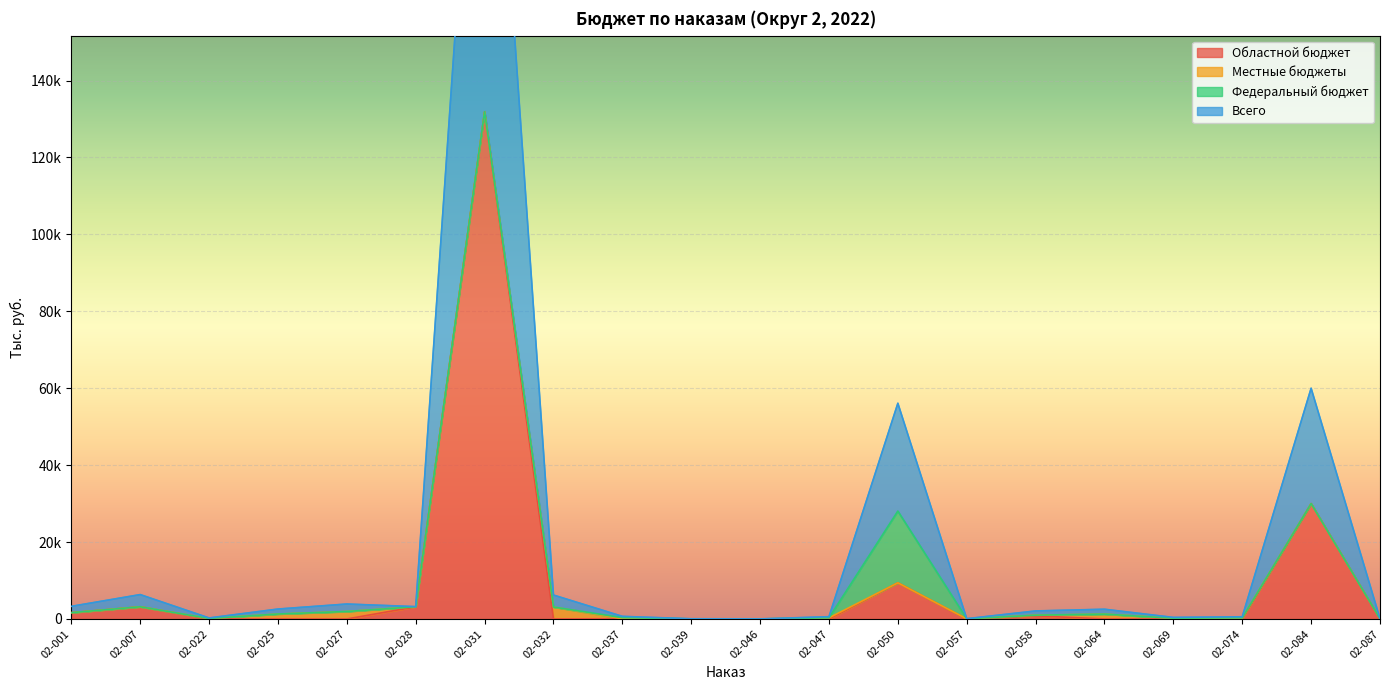

Rank the categories by Областной бюджет value from lowest to highest.

02-022, 02-025, 02-027, 02-032, 02-046, 02-047, 02-057, 02-064, 02-069, 02-074, 02-087, 02-039, 02-037, 02-058, 02-001, 02-007, 02-028, 02-050, 02-084, 02-031